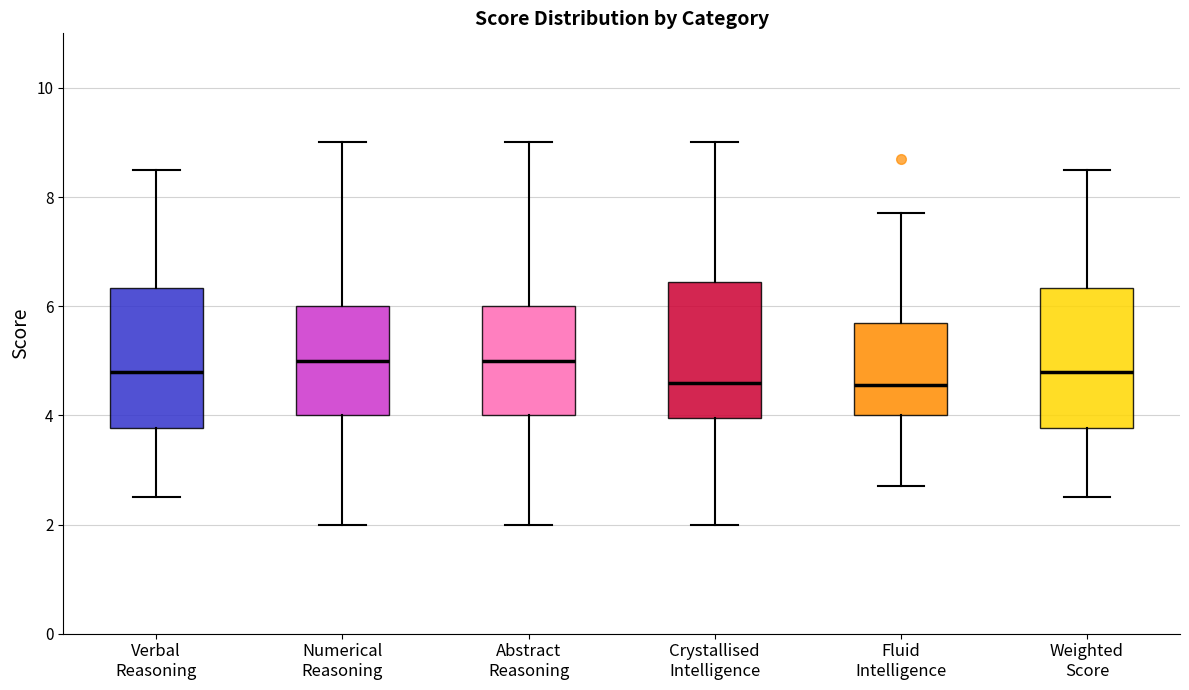

Reading left to right, transcribe this box plot: for each box, give where its median line is, the range the box spans, and where its two whiskers end, as read against the y-axis. The values are not printed on the chart, so give them approximately, as read against the axis.

Verbal Reasoning: median 4.8, box 3.8 to 6.4, whiskers 2.6 to 8.6
Numerical Reasoning: median 5.0, box 4.0 to 6.0, whiskers 2.0 to 9.0
Abstract Reasoning: median 5.0, box 4.0 to 6.0, whiskers 2.0 to 9.0
Crystallised Intelligence: median 4.6, box 4.0 to 6.4, whiskers 2.0 to 9.0
Fluid Intelligence: median 4.6, box 4.0 to 5.8, whiskers 2.8 to 7.8
Weighted Score: median 4.8, box 3.8 to 6.4, whiskers 2.6 to 8.6